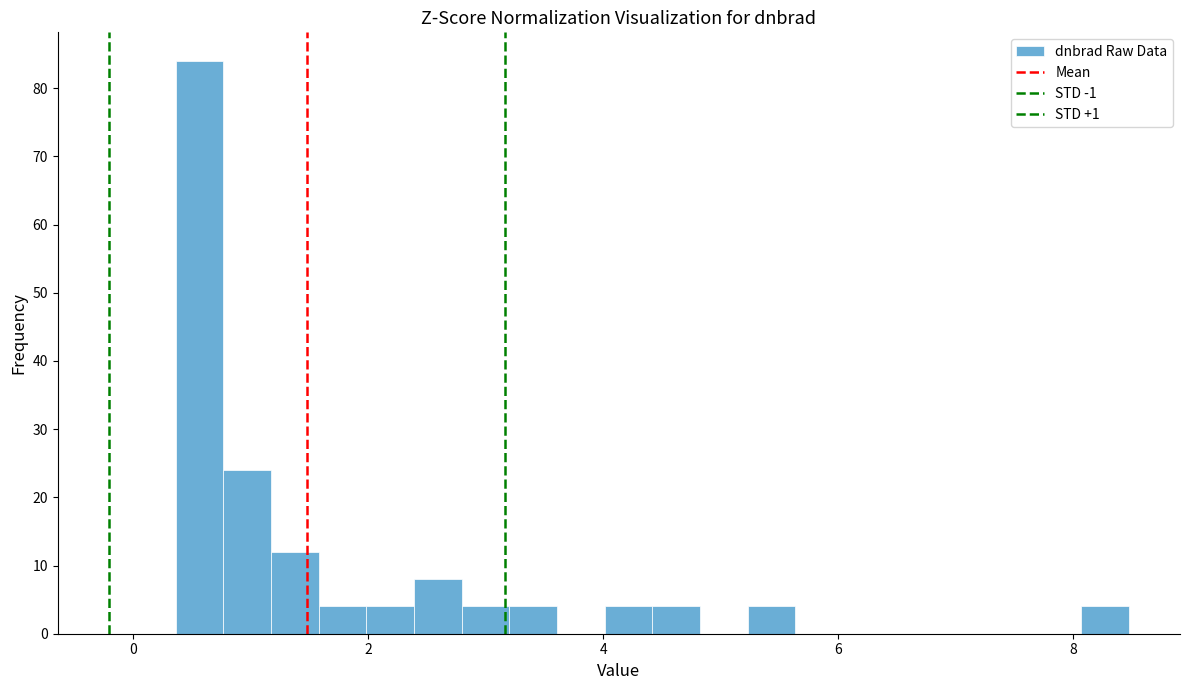

Around what value on the x-axis is the tallest bar? Give the approximate position of its centre, as read against the axis.

0.6